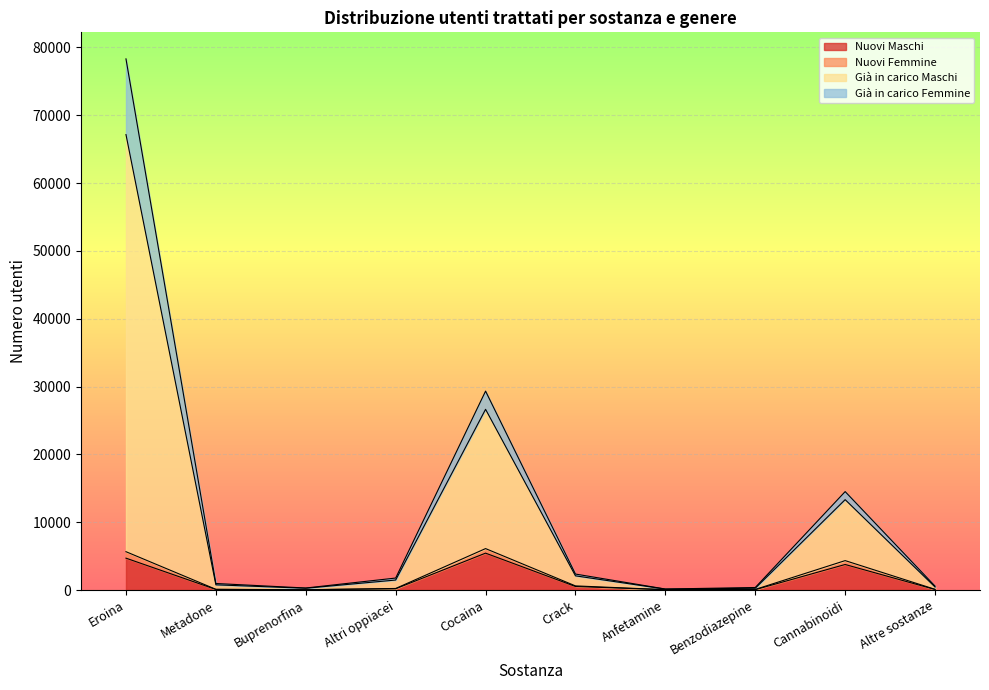

True or false: Nuovi Maschi and Già in carico Maschi cross at least once.

False